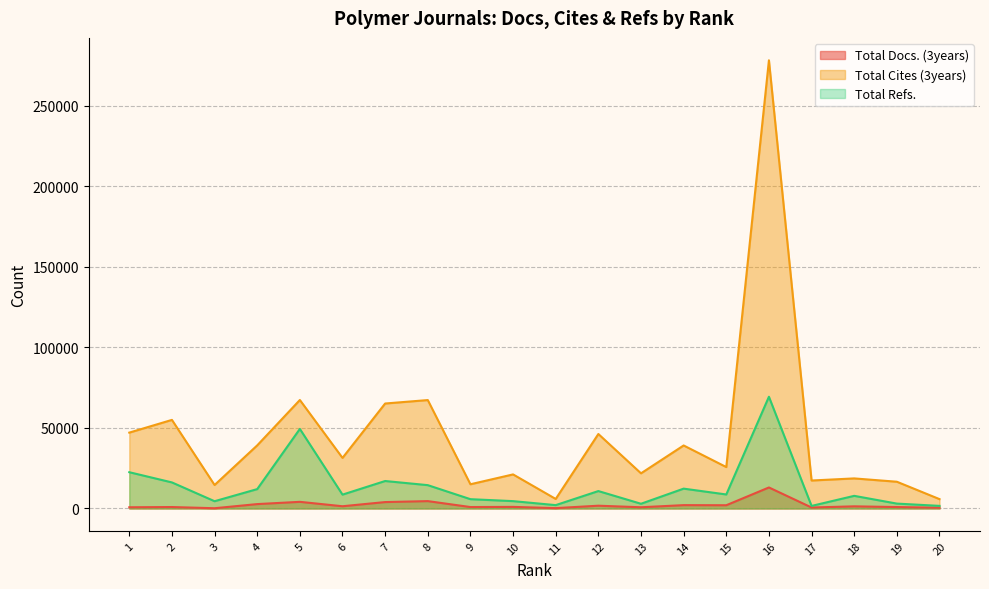

At which label does Total Docs. (3years) reach its peak?

16